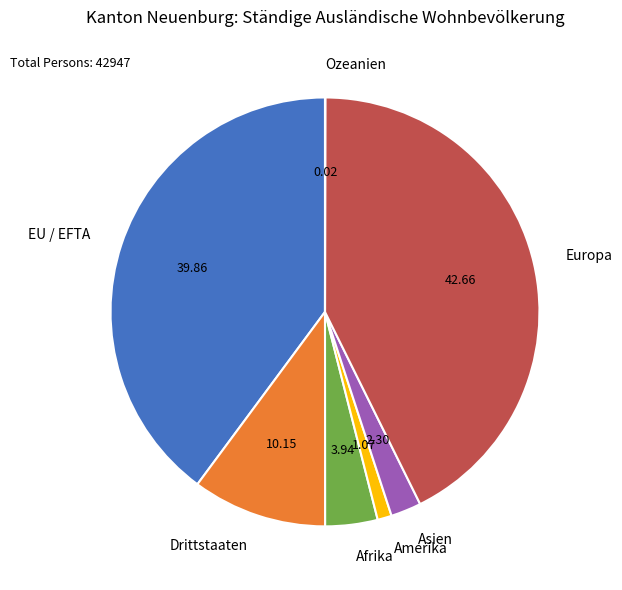

Approximately how many times larger is the value at Europa compared to Afrika?

10.8